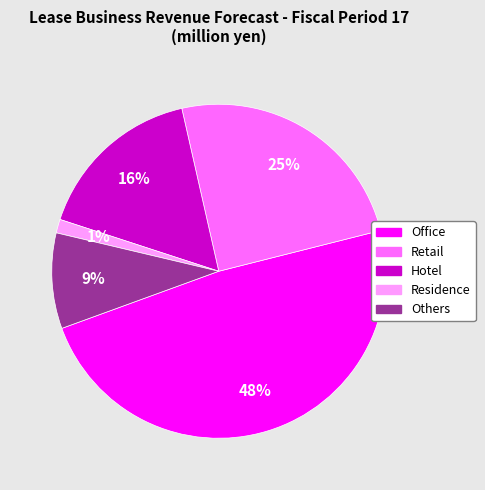

Rank the categories by value from highest to lowest.

Office, Retail, Hotel, Others, Residence